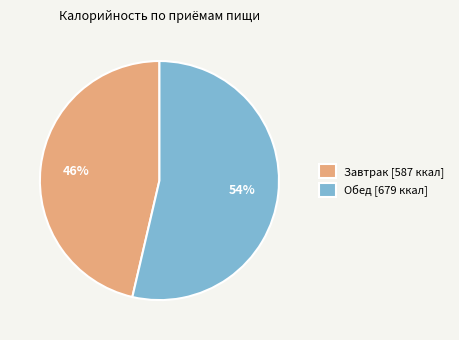

To the nearest percent, what is the combined percentage of Завтрак [587 ккал] and Обед [679 ккал]?

100%